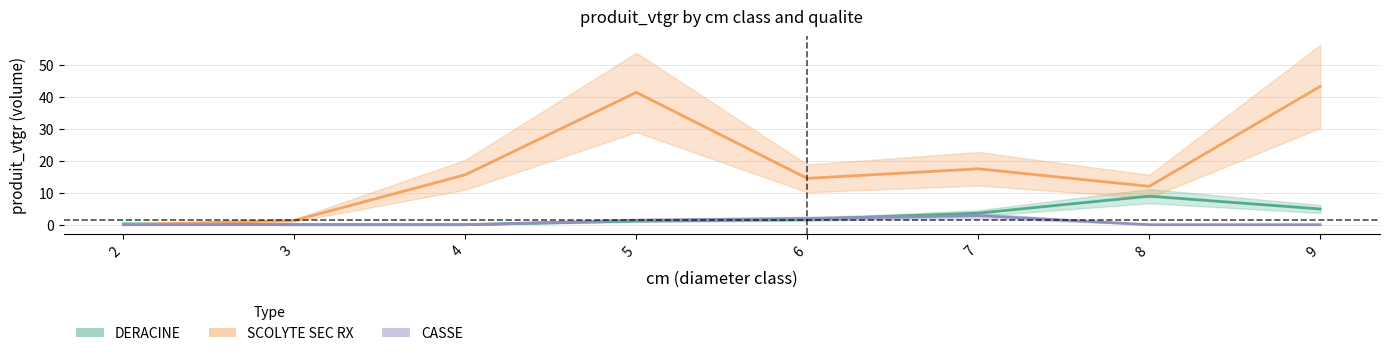

In DERACINE, how many points are higher than both neighbors (excluding endpoints)?

1